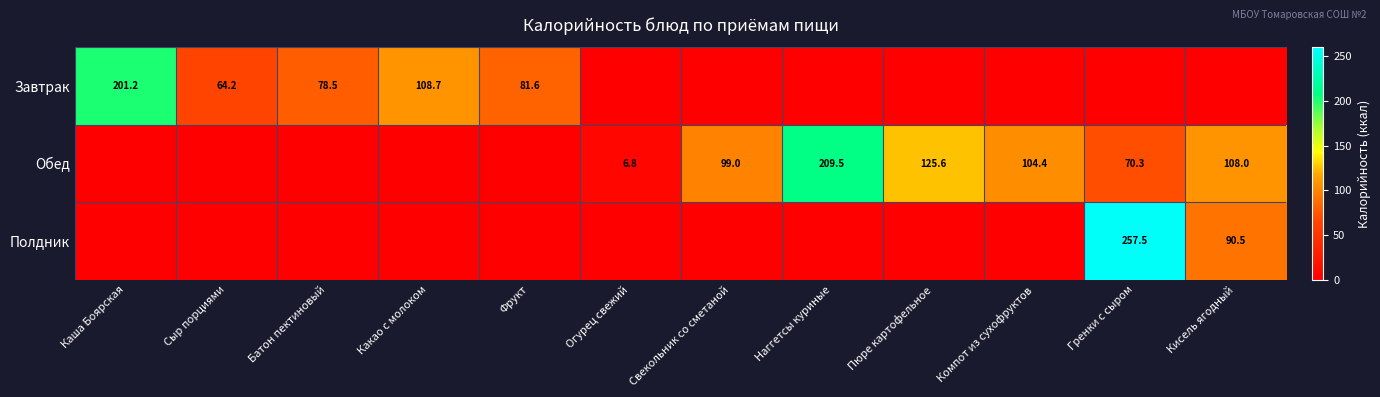

True or false: Завтрак has a value of 71.2 at Какао с молоком.

False